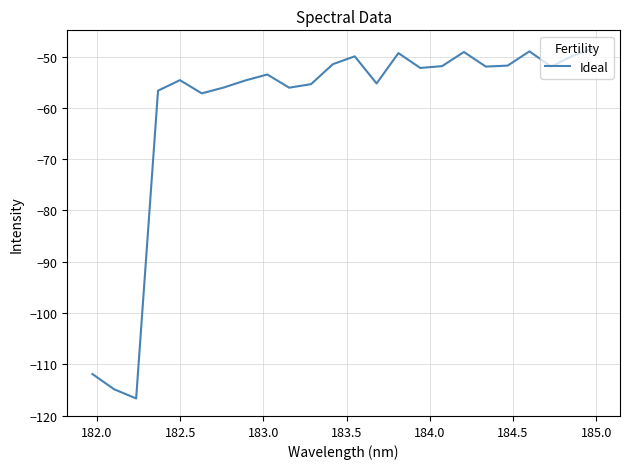

What is the greatest value displayed?

-48.3